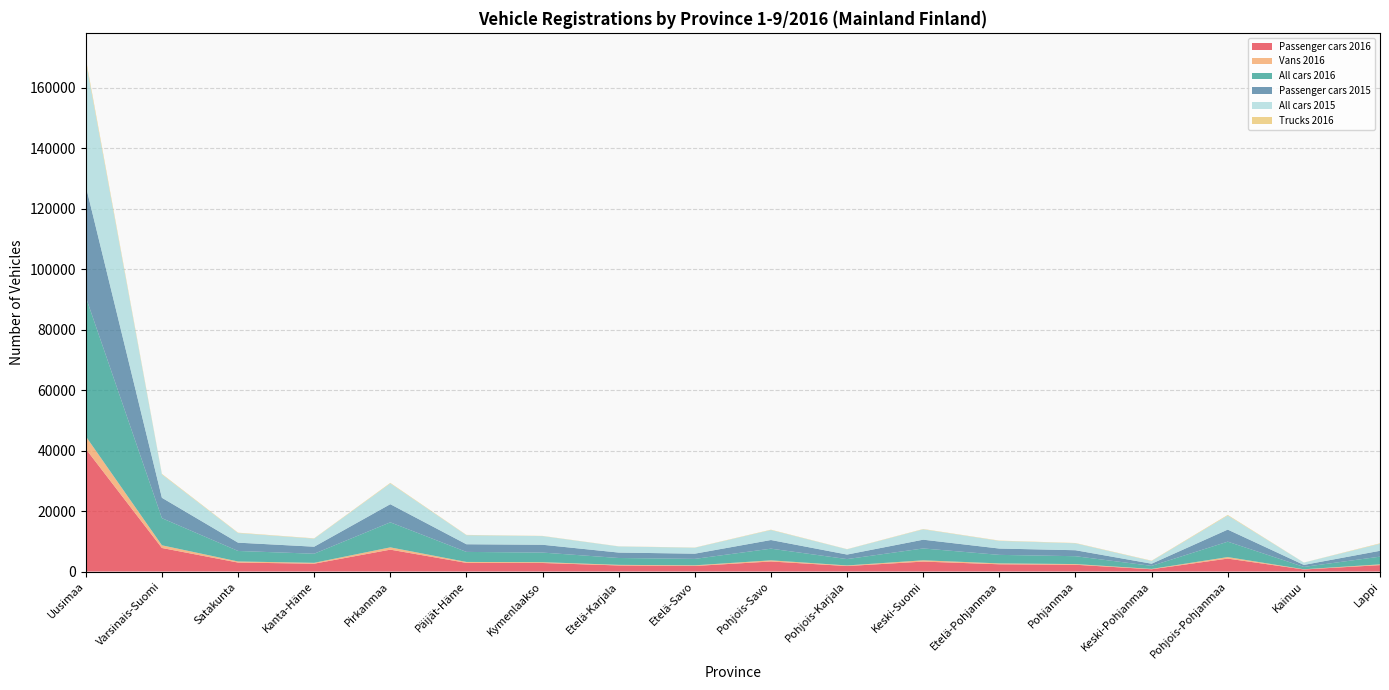

Reading right to left, what are all the values shown in this chart?

Passenger cars 2016: Lappi=2118	Kainuu=676	Pohjois-Pohjanmaa=4279	Keski-Pohjanmaa=749	Pohjanmaa=2242	Etelä-Pohjanmaa=2400	Keski-Suomi=3286	Pohjois-Karjala=1817	Pohjois-Savo=3321	Etelä-Savo=1837	Etelä-Karjala=2008	Kymenlaakso=2823	Päijät-Häme=2861	Pirkanmaa=7239	Kanta-Häme=2596	Satakunta=2964	Varsinais-Suomi=7789	Uusimaa=40569
Vans 2016: Lappi=255	Kainuu=73	Pohjois-Pohjanmaa=502	Keski-Pohjanmaa=118	Pohjanmaa=229	Etelä-Pohjanmaa=287	Keski-Suomi=428	Pohjois-Karjala=200	Pohjois-Savo=380	Etelä-Savo=218	Etelä-Karjala=199	Kymenlaakso=268	Päijät-Häme=312	Pirkanmaa=757	Kanta-Häme=284	Satakunta=365	Varsinais-Suomi=891	Uusimaa=4176
All cars 2016: Lappi=2550	Kainuu=779	Pohjois-Pohjanmaa=5100	Keski-Pohjanmaa=1006	Pohjanmaa=2599	Etelä-Pohjanmaa=2823	Keski-Suomi=3921	Pohjois-Karjala=2098	Pohjois-Savo=3859	Etelä-Savo=2128	Etelä-Karjala=2273	Kymenlaakso=3179	Päijät-Häme=3317	Pirkanmaa=8287	Kanta-Häme=3008	Satakunta=3479	Varsinais-Suomi=8978	Uusimaa=46122
Passenger cars 2015: Lappi=1937	Kainuu=659	Pohjois-Pohjanmaa=3992	Keski-Pohjanmaa=716	Pohjanmaa=1976	Etelä-Pohjanmaa=2094	Keski-Suomi=2897	Pohjois-Karjala=1500	Pohjois-Savo=2865	Etelä-Savo=1723	Etelä-Karjala=1795	Kymenlaakso=2586	Päijät-Häme=2537	Pirkanmaa=5994	Kanta-Häme=2329	Satakunta=2745	Varsinais-Suomi=6746	Uusimaa=36719
All cars 2015: Lappi=2331	Kainuu=765	Pohjois-Pohjanmaa=4664	Keski-Pohjanmaa=897	Pohjanmaa=2298	Etelä-Pohjanmaa=2539	Keski-Suomi=3434	Pohjois-Karjala=1741	Pohjois-Savo=3310	Etelä-Savo=1968	Etelä-Karjala=2021	Kymenlaakso=2869	Päijät-Häme=2997	Pirkanmaa=6877	Kanta-Häme=2667	Satakunta=3180	Varsinais-Suomi=7715	Uusimaa=41370
Trucks 2016: Lappi=139	Kainuu=26	Pohjois-Pohjanmaa=188	Keski-Pohjanmaa=97	Pohjanmaa=89	Etelä-Pohjanmaa=89	Keski-Suomi=101	Pohjois-Karjala=52	Pohjois-Savo=107	Etelä-Savo=59	Etelä-Karjala=41	Kymenlaakso=59	Päijät-Häme=93	Pirkanmaa=164	Kanta-Häme=96	Satakunta=122	Varsinais-Suomi=175	Uusimaa=793